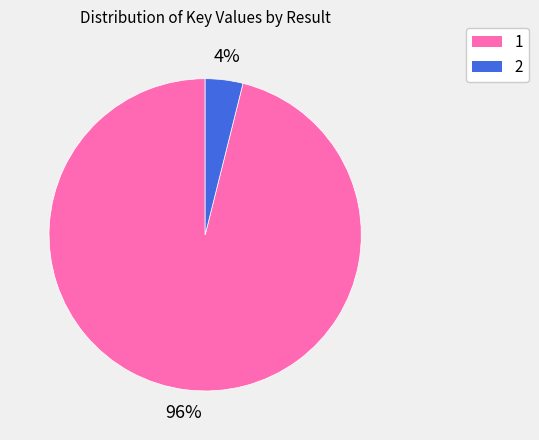

True or false: 1 accounts for 87% of the total.

False